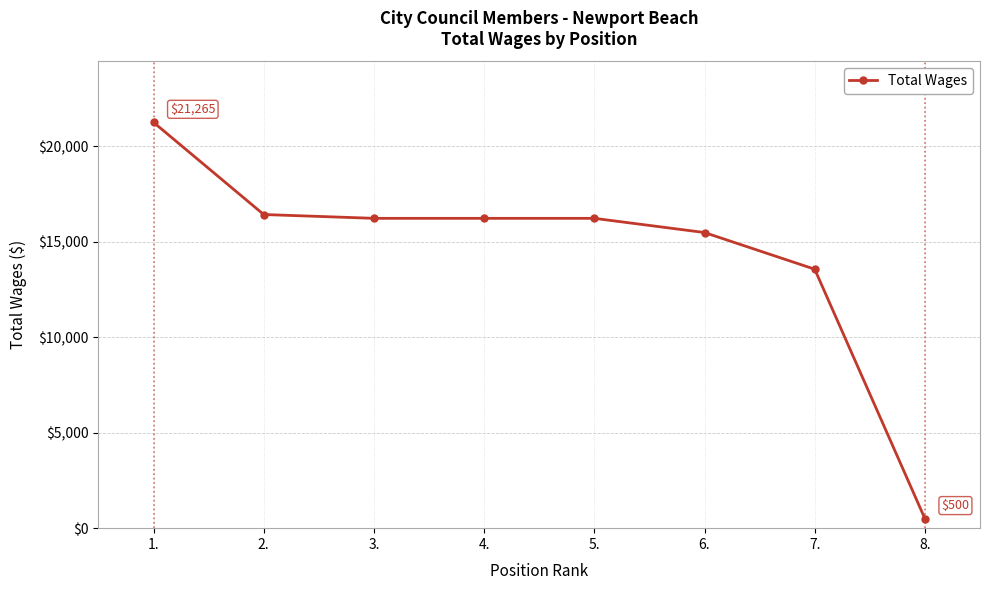

How many data points are less than 16235?

3